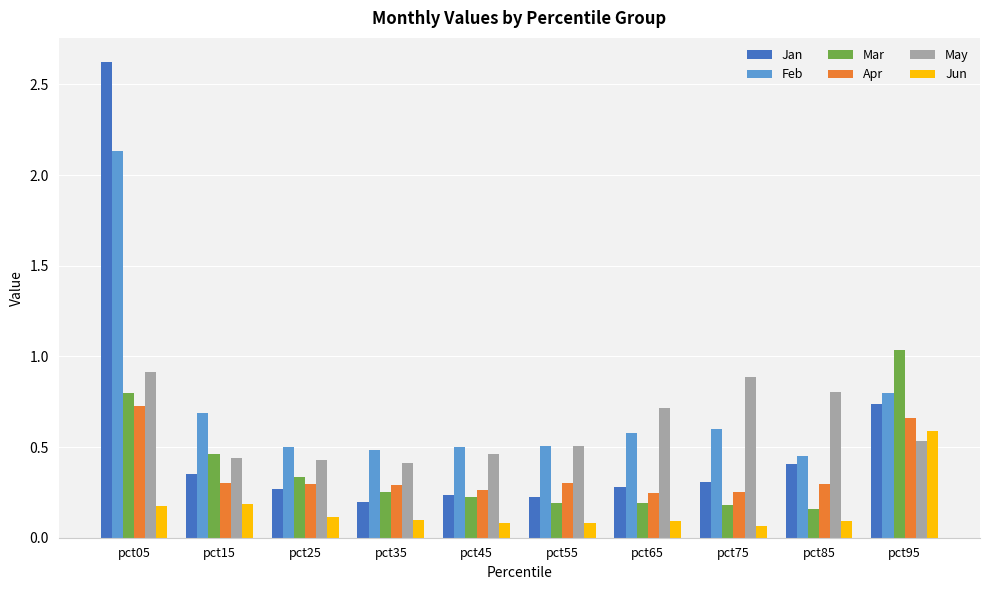

At which label is Feb closest to 1?

pct95